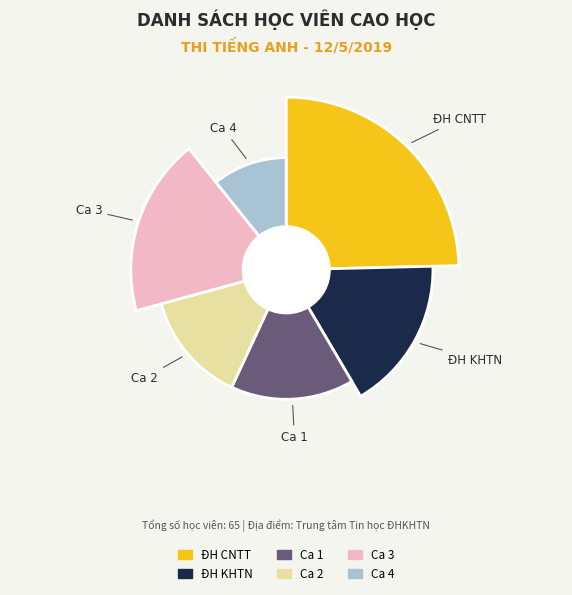

What is the largest slice in the pie chart?

ĐH CNTT